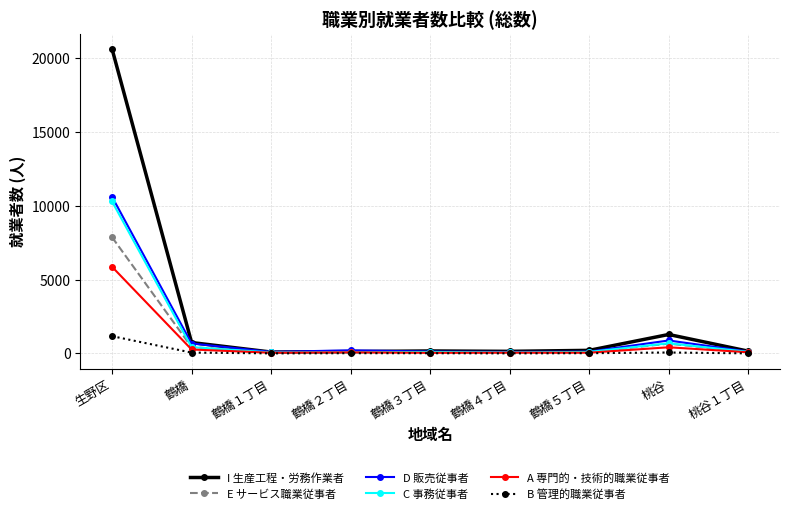

What is the difference between the highest and lowest values at 鶴橋５丁目?

192